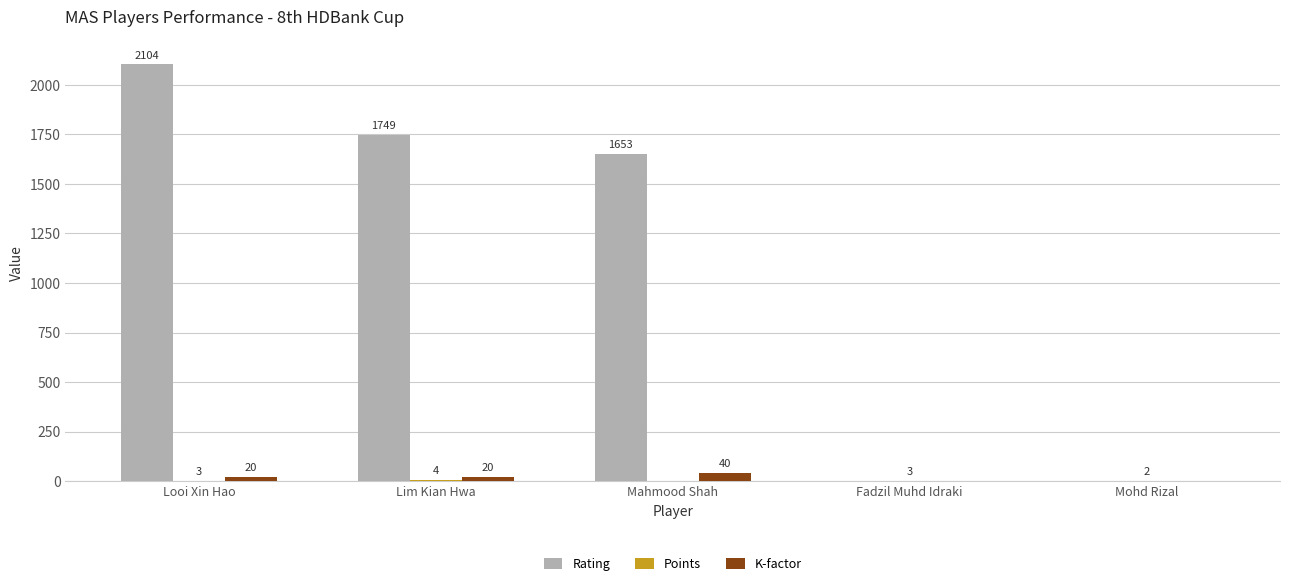

The value of Rating at Lim Kian Hwa is 1749. True or false?

True